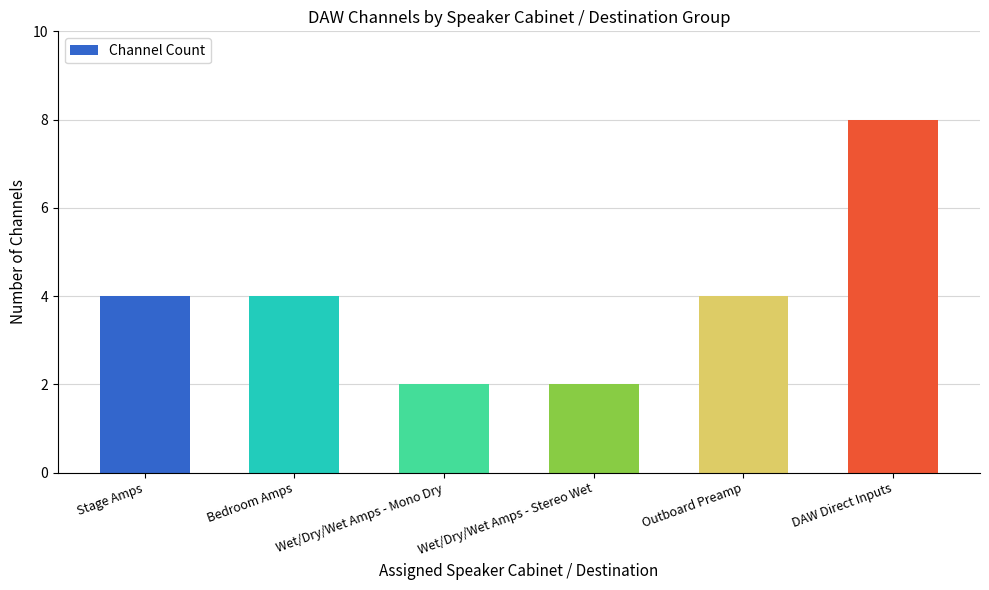

How many values are between 2 and 4?

5